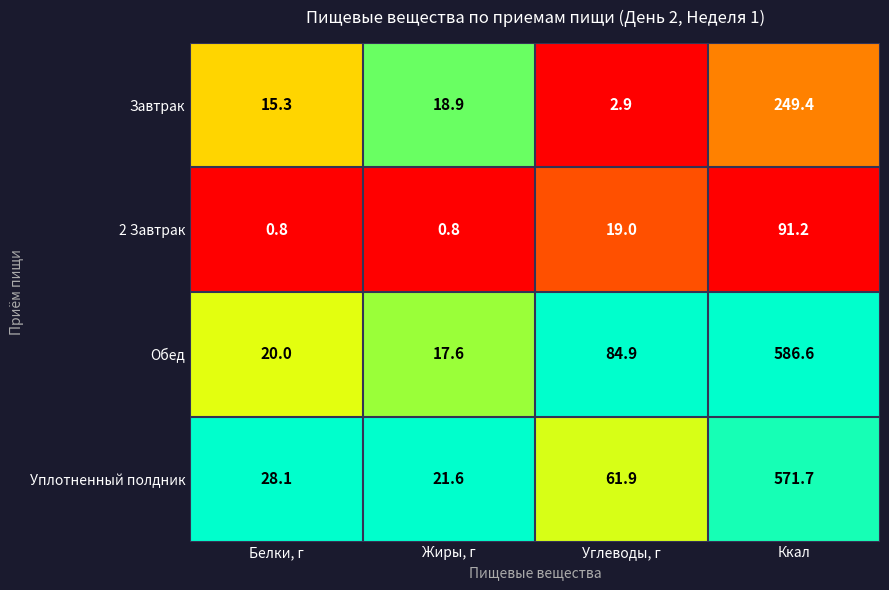

Count the number of data series in this chart.

4